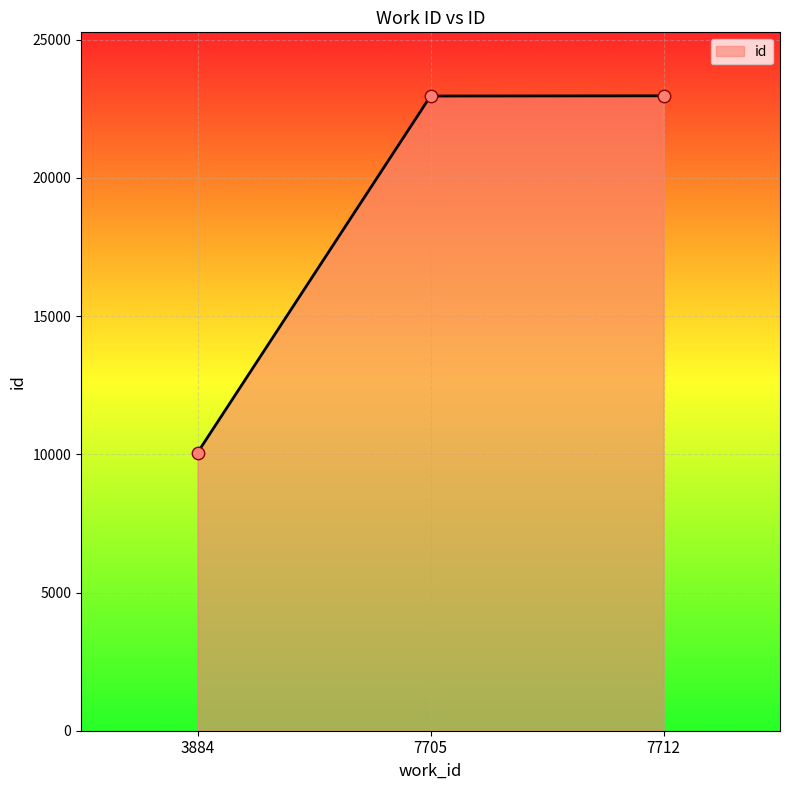

What is the change in value from 3884 to 7712?

+12910